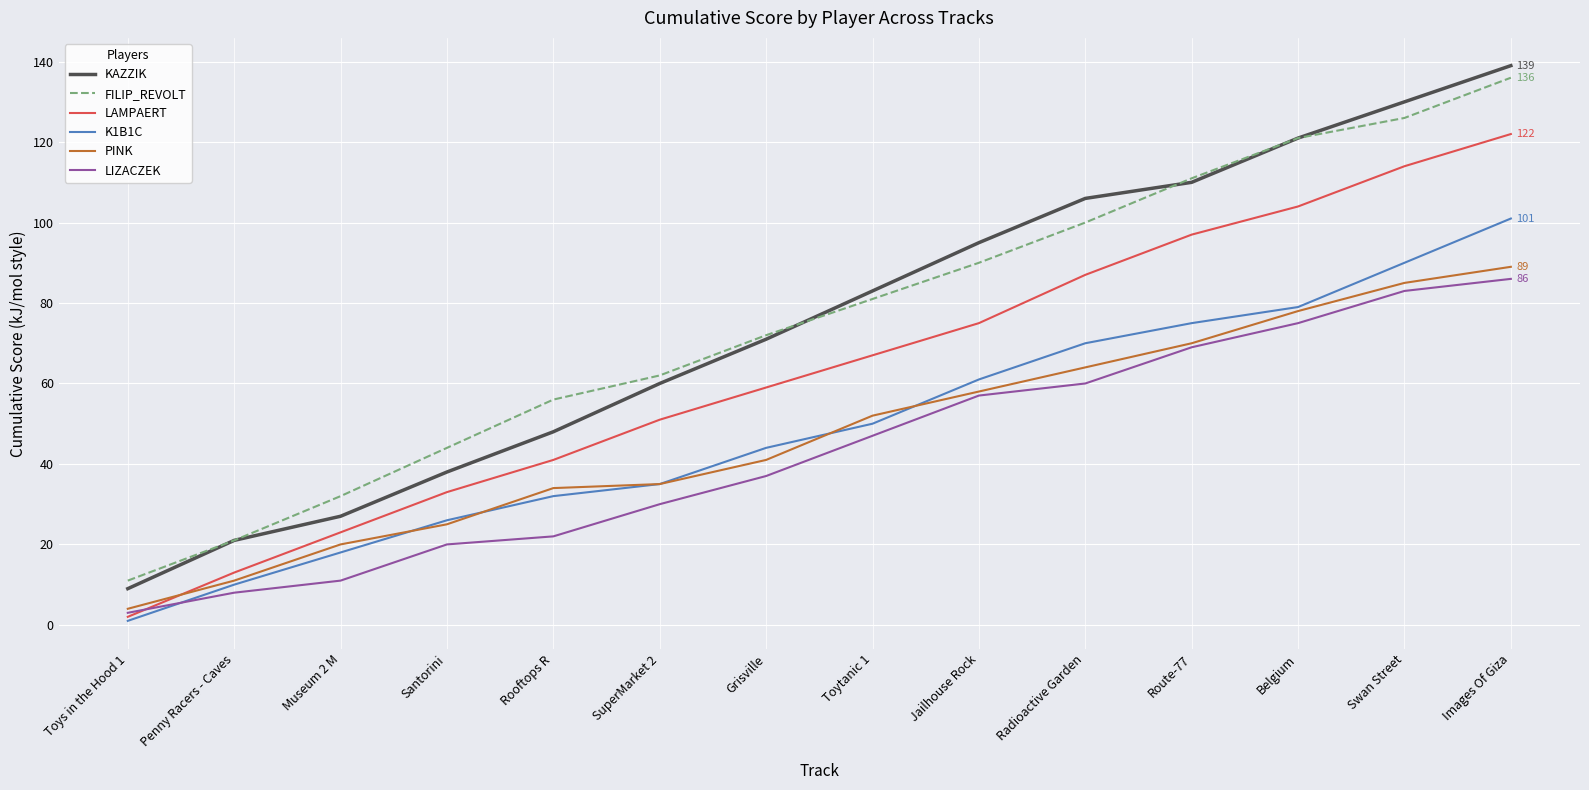

What position from the left is Grisville?

7